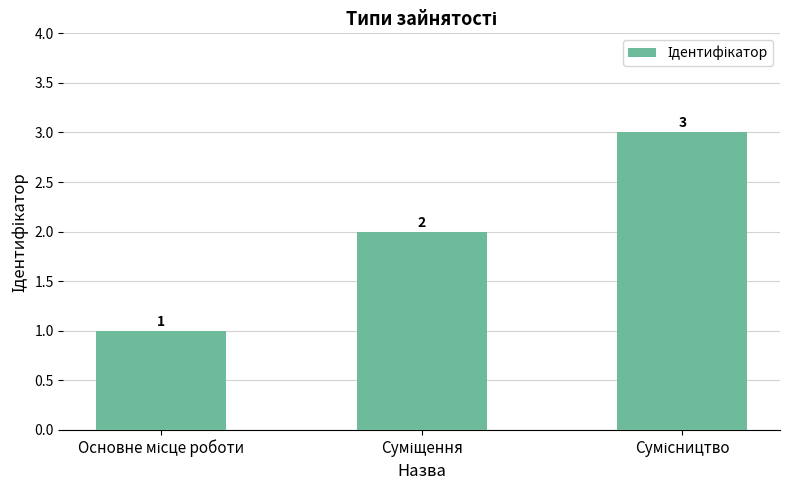

Are the bars horizontal?

No